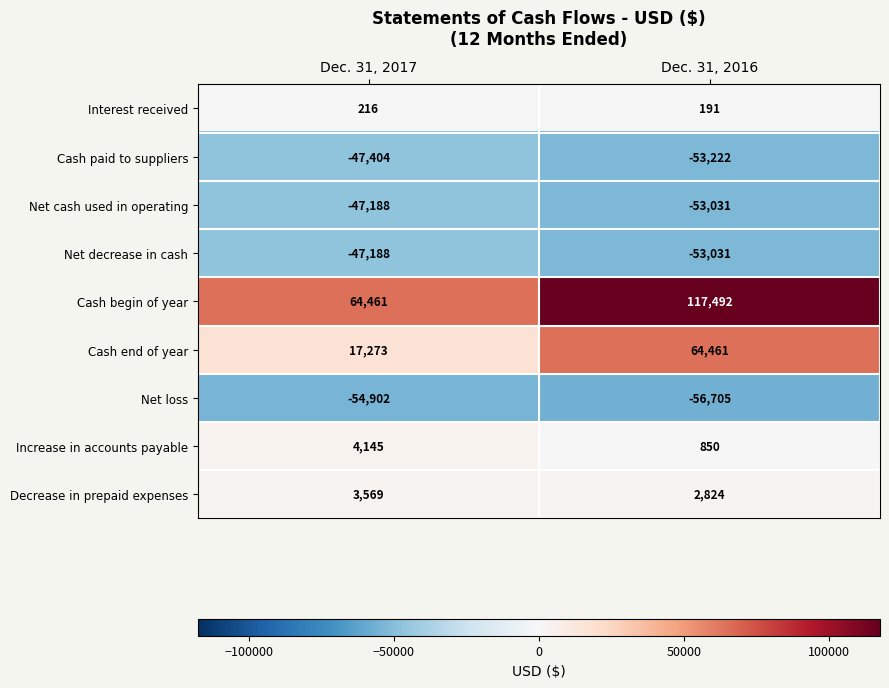

Is it true that Cash paid to suppliers equals -47404 at Dec. 31, 2017?

True